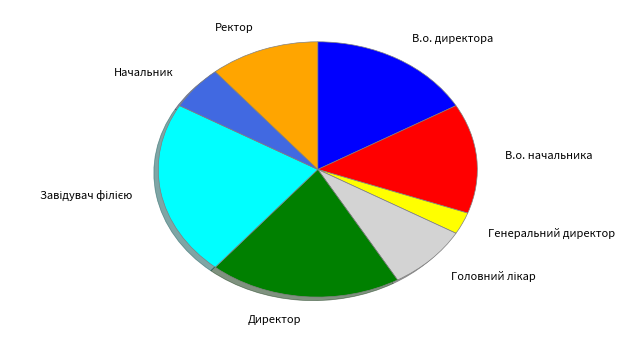

How many slices are in this pie chart?

8